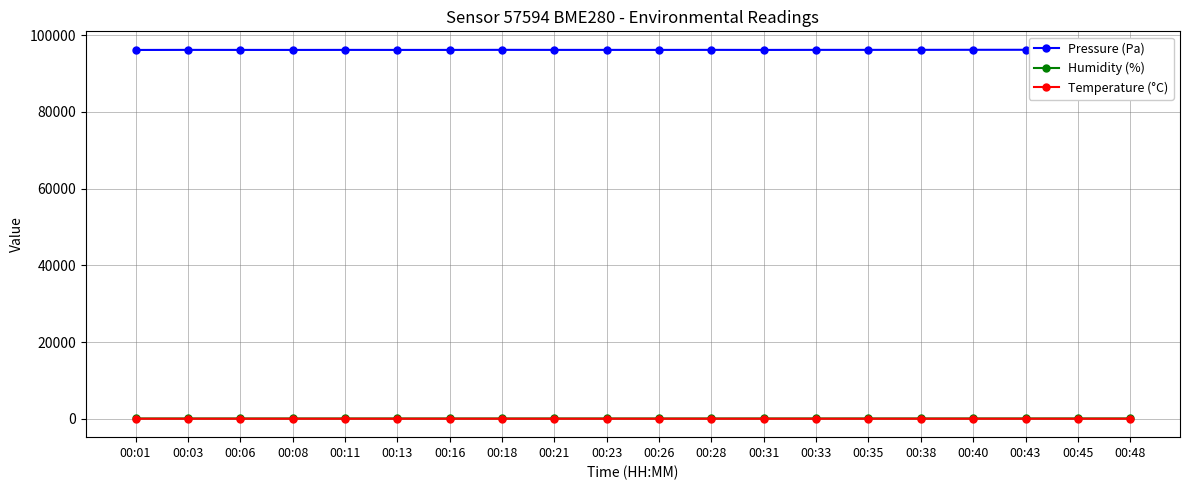

What is the difference between the second highest and second lowest values in the Humidity (%) series?

8.9